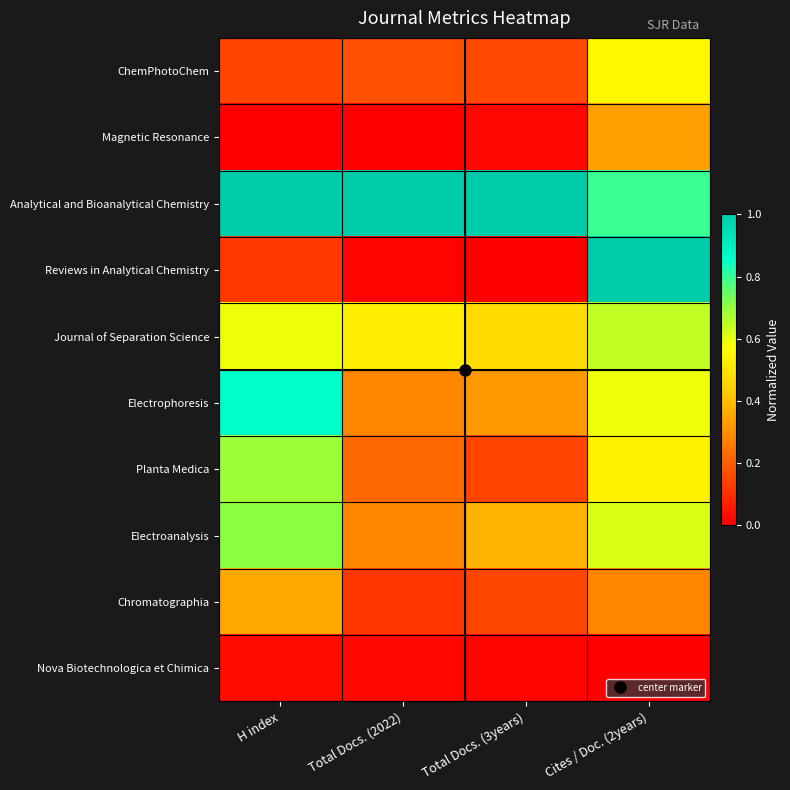

Reading right to left, list all the values displayed in this chart.

ChemPhotoChem: Cites / Doc. (2years)=0.6	Total Docs. (3years)=0.2	Total Docs. (2022)=0.2	H index=0.1
Magnetic Resonance: Cites / Doc. (2years)=0.3	Total Docs. (3years)=0.0	Total Docs. (2022)=0.0	H index=0.0
Analytical and Bioanalytical Chemistry: Cites / Doc. (2years)=0.8	Total Docs. (3years)=1.0	Total Docs. (2022)=1.0	H index=1.0
Reviews in Analytical Chemistry: Cites / Doc. (2years)=1.0	Total Docs. (3years)=0.0	Total Docs. (2022)=0.0	H index=0.1
Journal of Separation Science: Cites / Doc. (2years)=0.6	Total Docs. (3years)=0.5	Total Docs. (2022)=0.5	H index=0.6
Electrophoresis: Cites / Doc. (2years)=0.6	Total Docs. (3years)=0.3	Total Docs. (2022)=0.3	H index=0.9
Planta Medica: Cites / Doc. (2years)=0.5	Total Docs. (3years)=0.1	Total Docs. (2022)=0.2	H index=0.7
Electroanalysis: Cites / Doc. (2years)=0.6	Total Docs. (3years)=0.4	Total Docs. (2022)=0.3	H index=0.7
Chromatographia: Cites / Doc. (2years)=0.3	Total Docs. (3years)=0.2	Total Docs. (2022)=0.1	H index=0.4
Nova Biotechnologica et Chimica: Cites / Doc. (2years)=0.0	Total Docs. (3years)=0.0	Total Docs. (2022)=0.0	H index=0.0